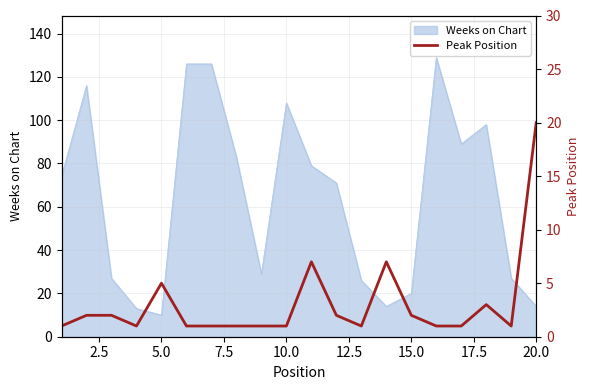

What is the highest value of the Weeks on Chart series?

129